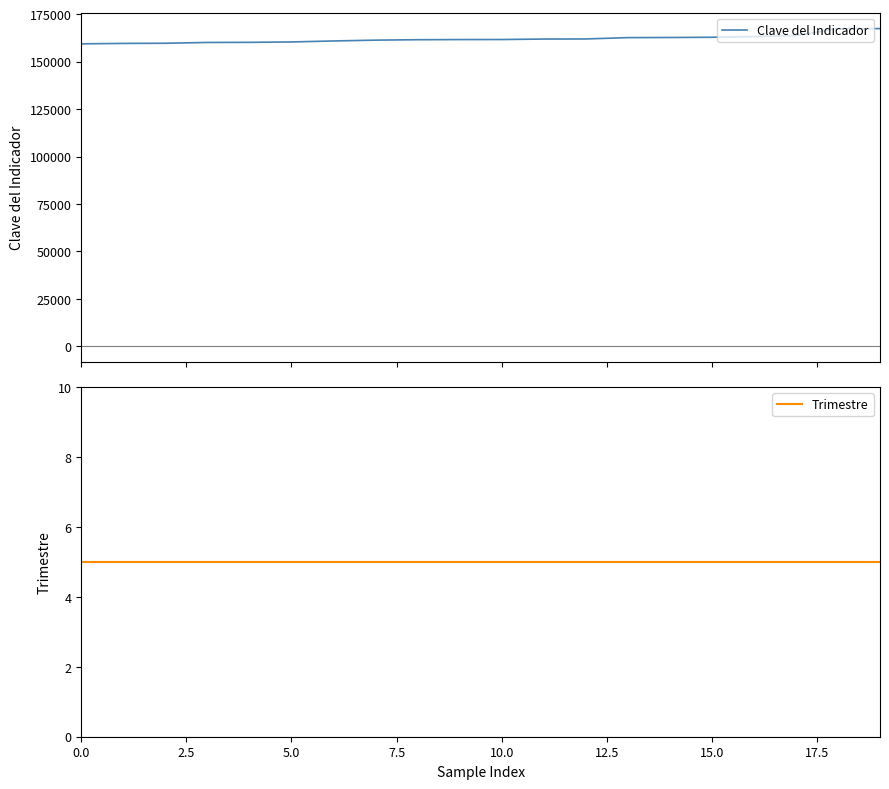

Rank the series at 13 from highest to lowest value.

Clave del Indicador, Trimestre